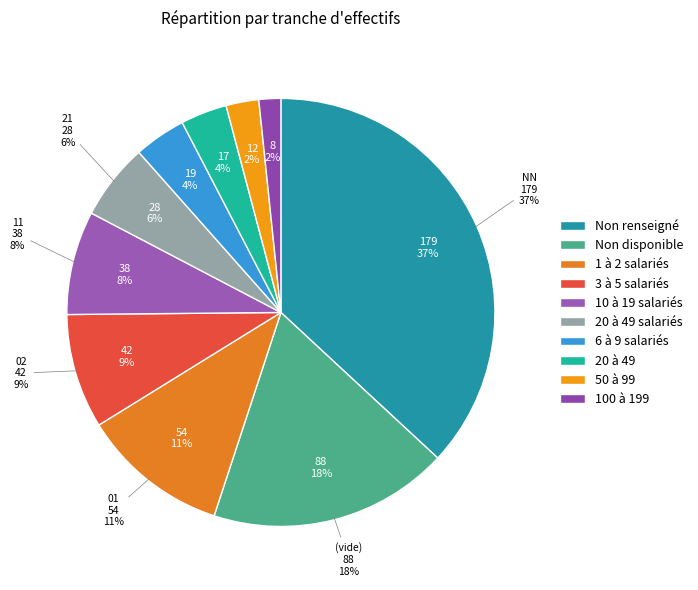

Which category has the biggest portion of the pie?

NN